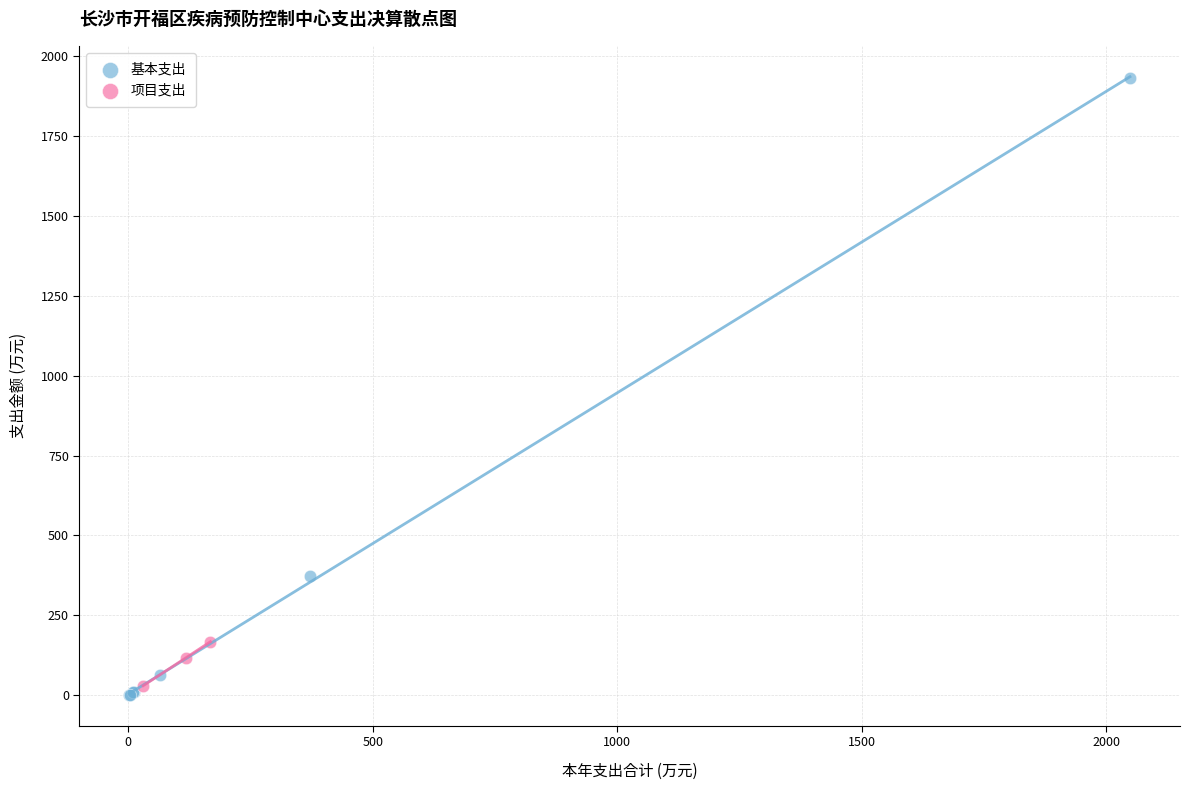

Which series has the largest Y range (max minus min)?

基本支出